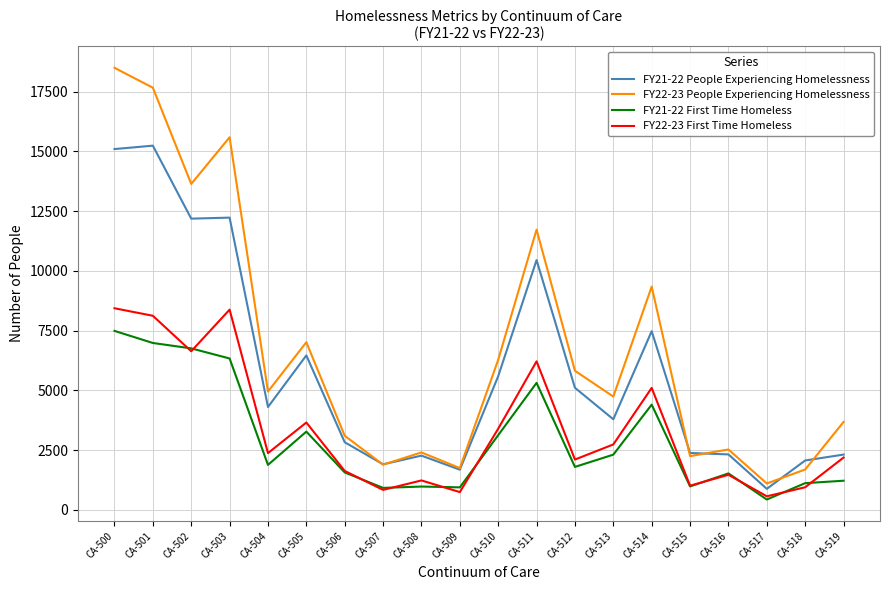

At which label is FY22-23 First Time Homeless closest to 4497?

CA-514